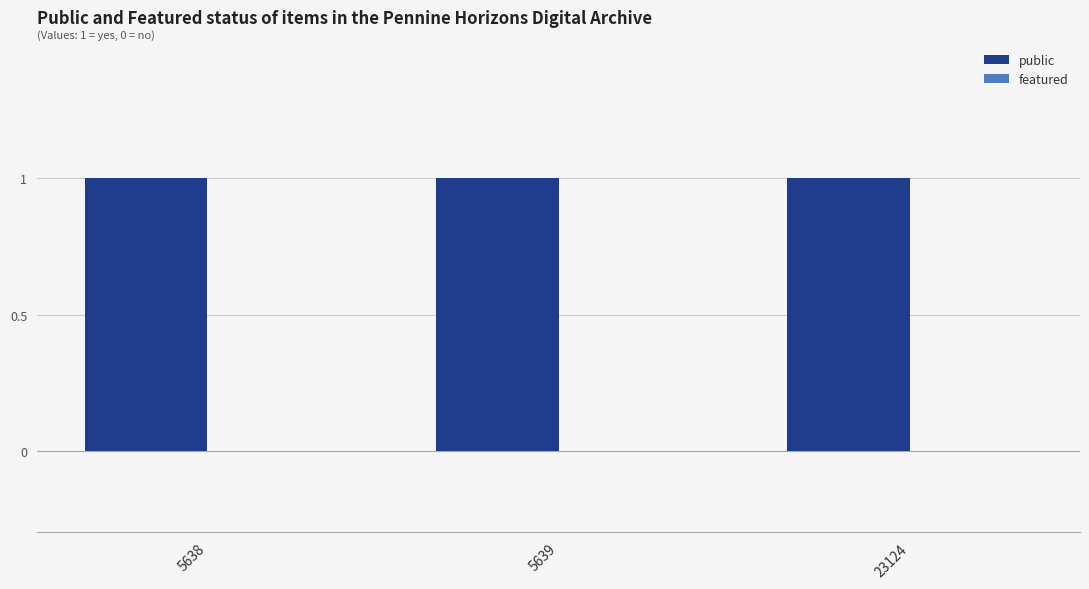

At how many categories does at least one series exceed 0?

3